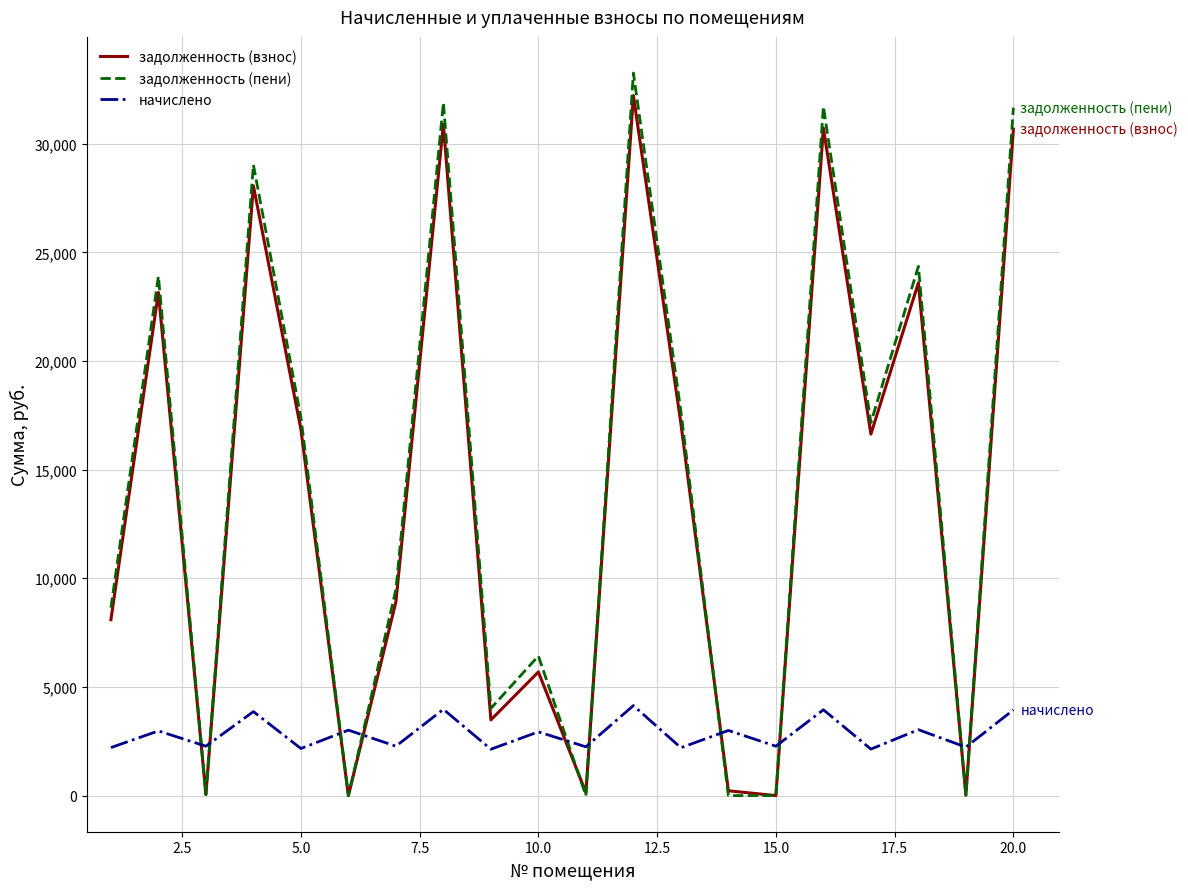

What are all the series names shown in the legend?

задолженность (взнос), задолженность (пени), начислено